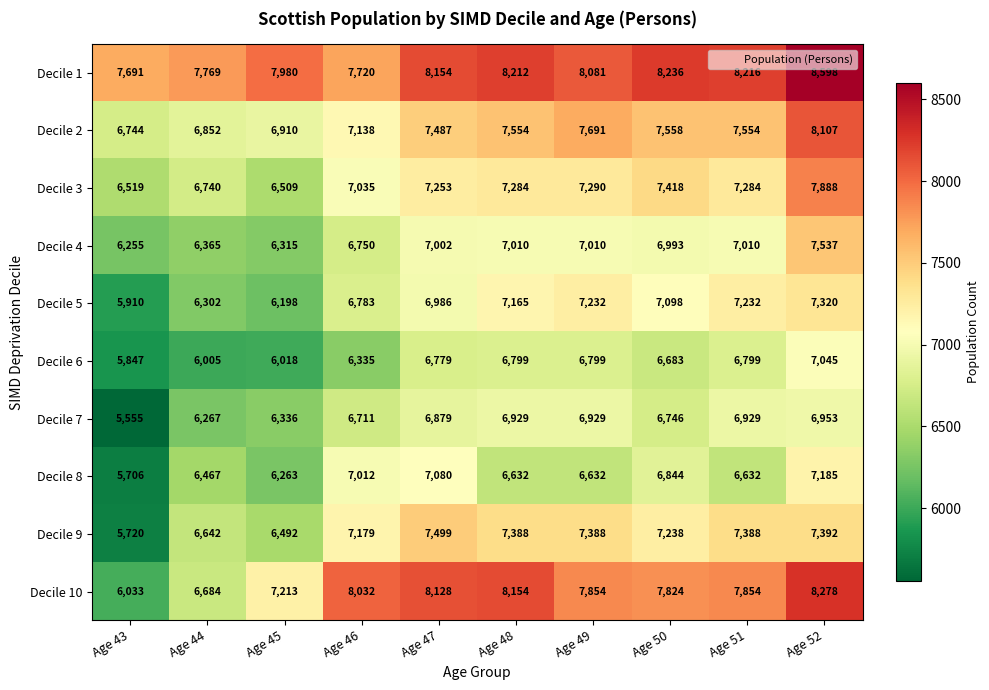

What is the sum of the Decile 9 values at Age 49 and Age 46?

14567